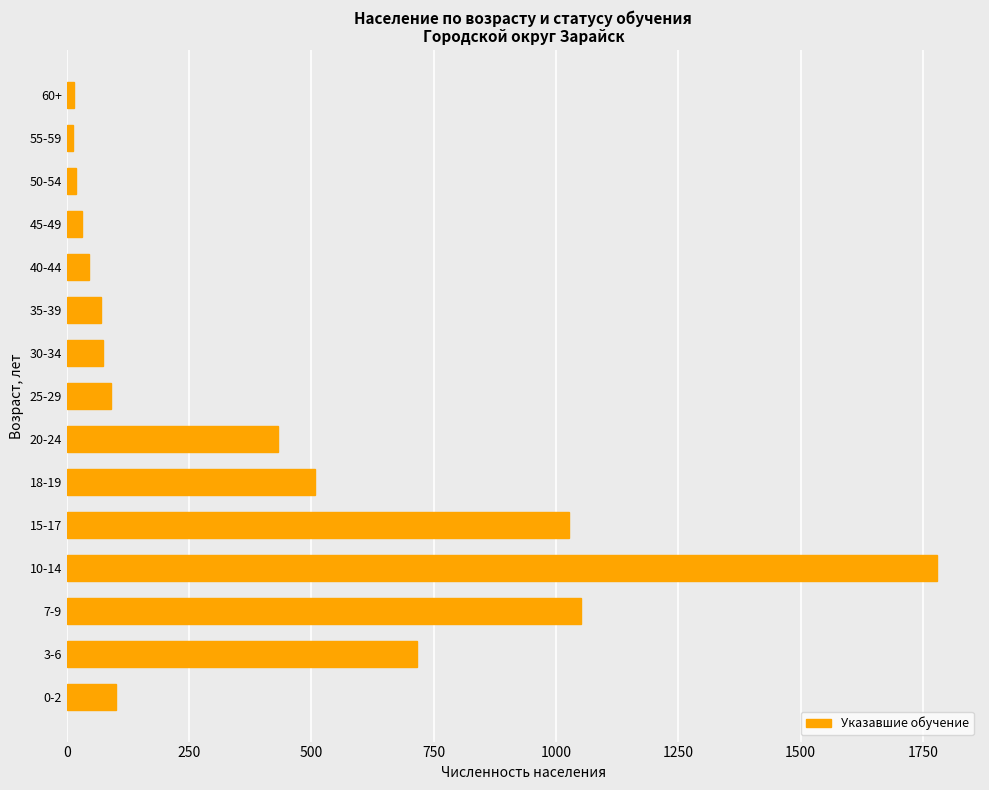

Which has a higher value, 10-14 or 20-24?

10-14